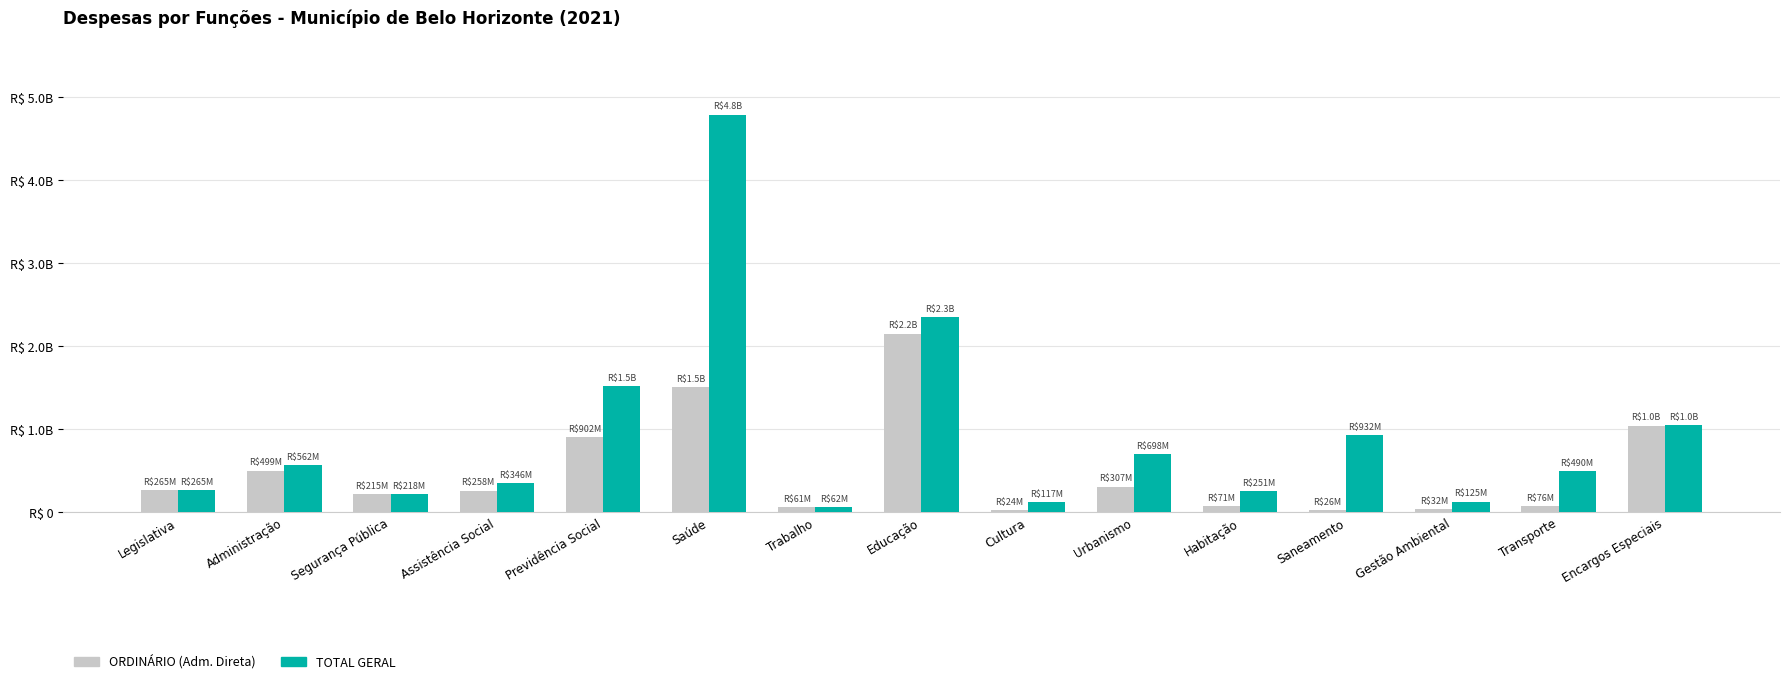

Rank the series at Urbanismo from highest to lowest value.

TOTAL GERAL, ORDINÁRIO (Adm. Direta)